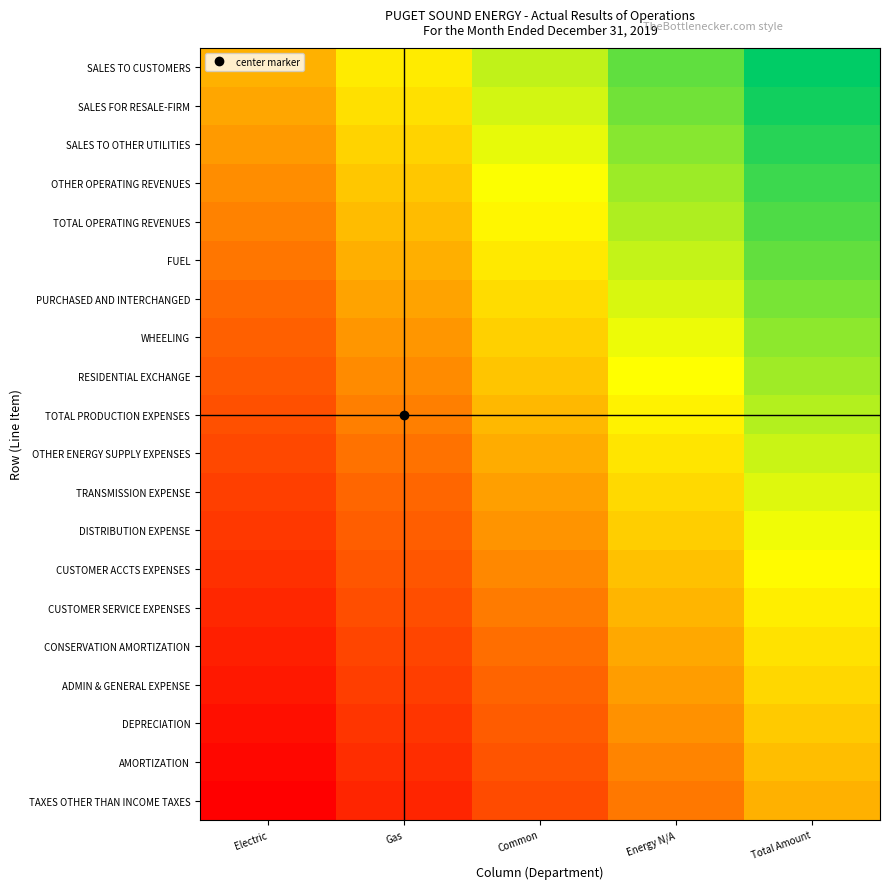

At Energy N/A, list the series in order from smallest to largest.

TAXES OTHER THAN INCOME TAXES, AMORTIZATION, DEPRECIATION, ADMIN & GENERAL EXPENSE, CONSERVATION AMORTIZATION, CUSTOMER SERVICE EXPENSES, CUSTOMER ACCTS EXPENSES, DISTRIBUTION EXPENSE, TRANSMISSION EXPENSE, OTHER ENERGY SUPPLY EXPENSES, TOTAL PRODUCTION EXPENSES, RESIDENTIAL EXCHANGE, WHEELING, PURCHASED AND INTERCHANGED, FUEL, TOTAL OPERATING REVENUES, OTHER OPERATING REVENUES, SALES TO OTHER UTILITIES, SALES FOR RESALE-FIRM, SALES TO CUSTOMERS